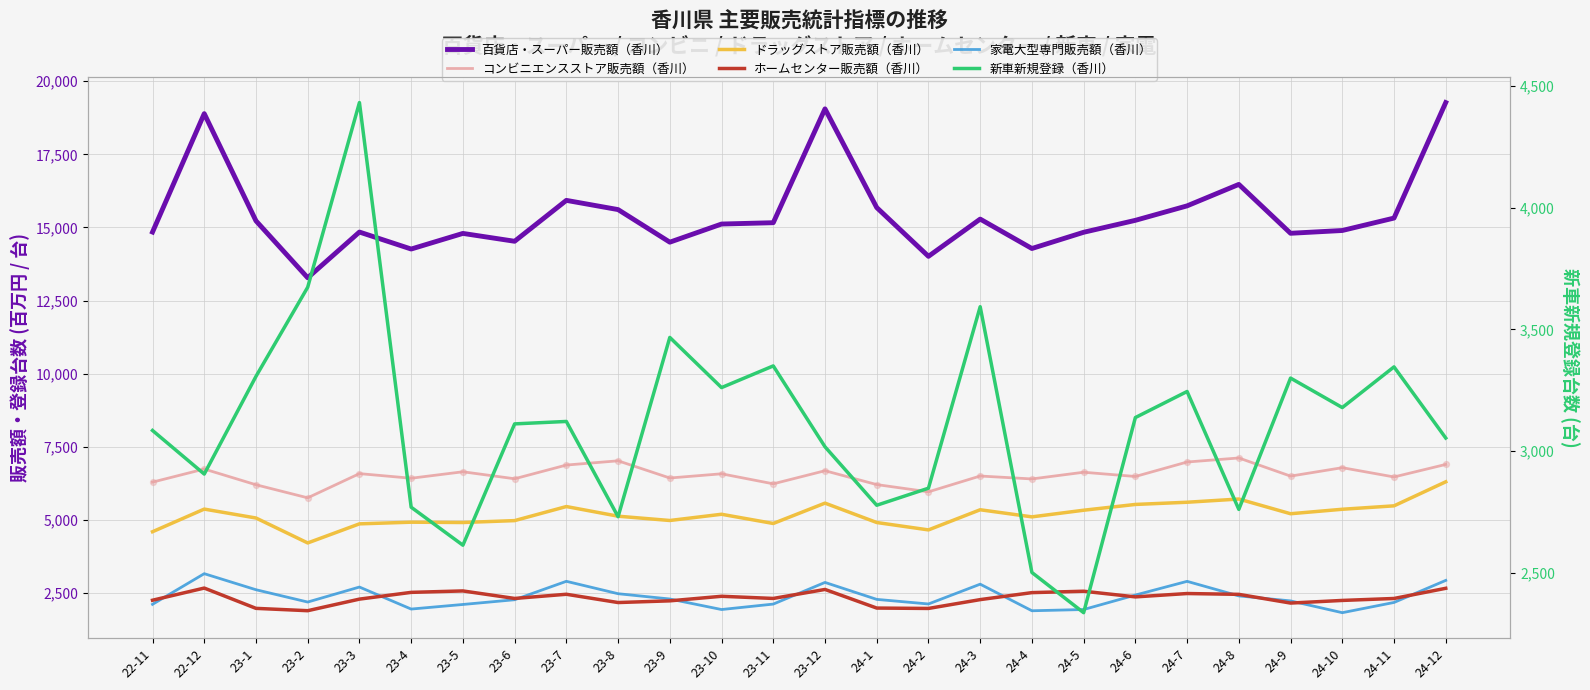

Which series has the largest Y range (max minus min)?

百貨店・スーパー販売額（香川）